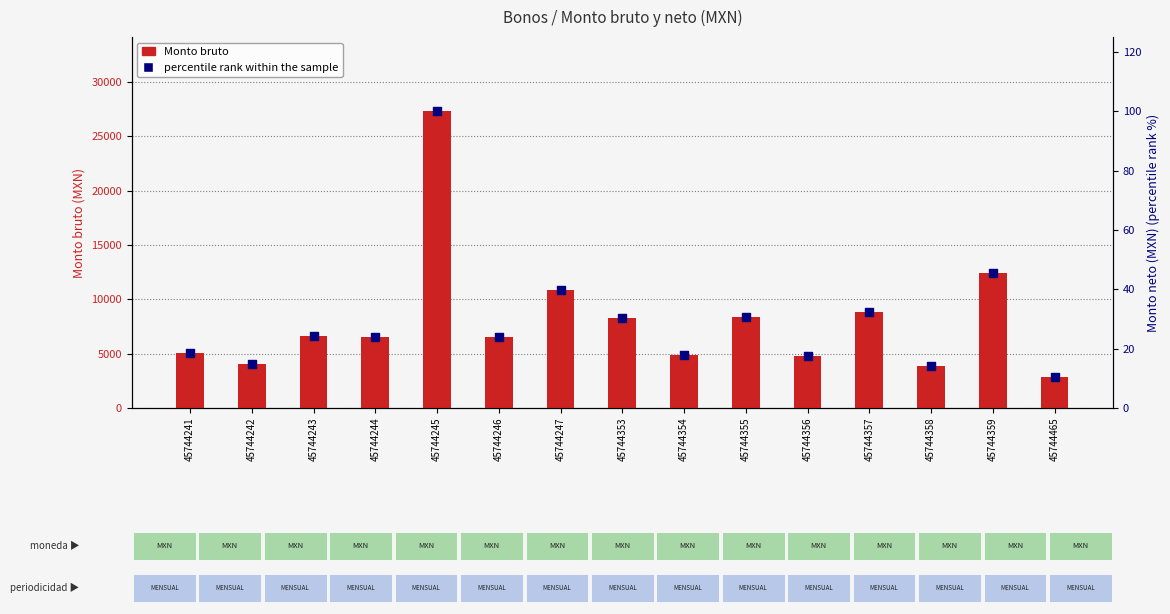

Which series reaches the maximum Y coordinate?

Monto bruto